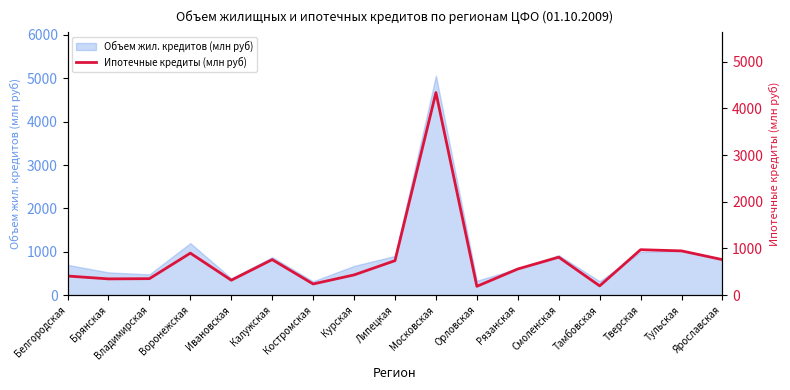

What position from the left is Рязанская?

12